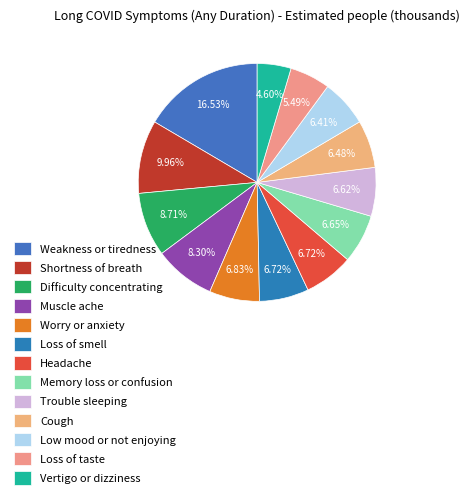

To the nearest percent, what is the combined percentage of Vertigo or dizziness and Muscle ache?

13%